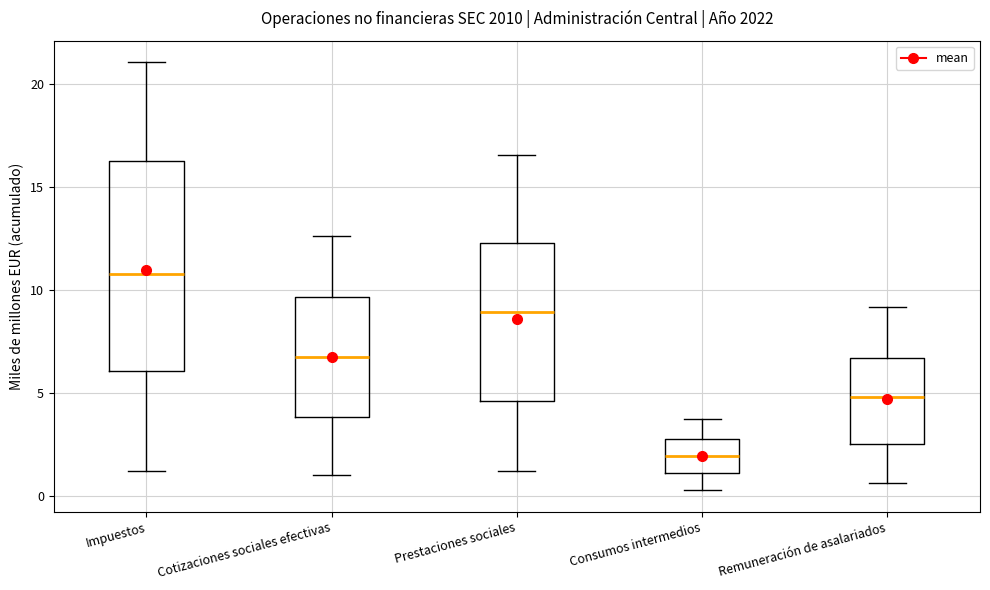

Which box has the highest median line?

Impuestos